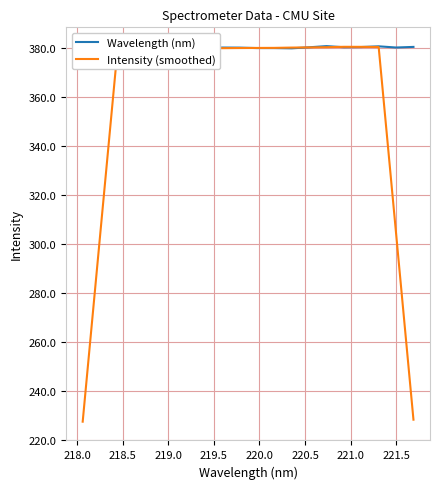

What is the lowest value of the Wavelength (nm) series?

378.5